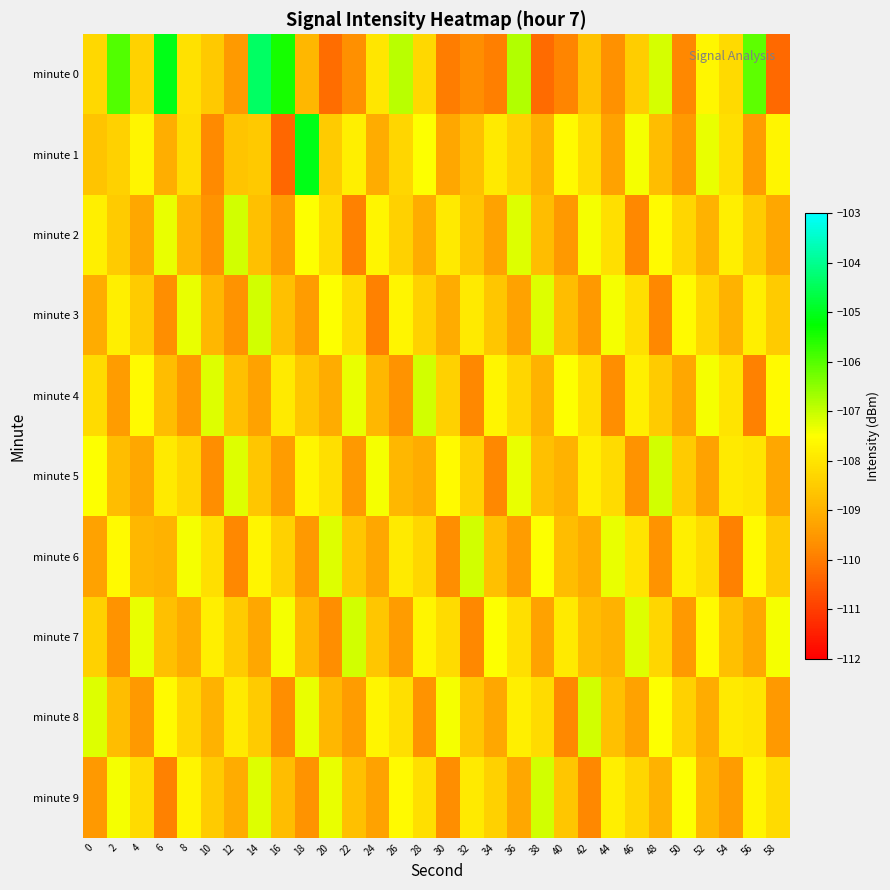

Reading left to right, extract all data points from this chart.

minute 0: 0=-108.3	2=-106.0	4=-108.4	6=-105.0	8=-108.1	10=-108.5	12=-109.4	14=-104.4	16=-105.5	18=-108.9	20=-110.2	22=-109.7	24=-108.0	26=-106.9	28=-108.3	30=-110.0	32=-109.7	34=-110.0	36=-106.8	38=-110.3	40=-109.8	42=-108.7	44=-109.6	46=-108.5	48=-107.1	50=-109.8	52=-107.7	54=-108.2	56=-106.1	58=-110.3
minute 1: 0=-108.6	2=-108.4	4=-107.7	6=-109.1	8=-108.2	10=-109.8	12=-108.6	14=-108.6	16=-110.3	18=-105.1	20=-108.5	22=-107.8	24=-109.1	26=-108.3	28=-107.5	30=-109.2	32=-108.7	34=-107.9	36=-108.4	38=-109.0	40=-107.6	42=-108.2	44=-109.3	46=-107.4	48=-108.8	50=-109.5	52=-107.3	54=-108.1	56=-109.4	58=-107.7
minute 2: 0=-107.8	2=-108.5	4=-109.2	6=-107.3	8=-108.9	10=-109.6	12=-107.1	14=-108.7	16=-109.4	18=-107.5	20=-108.2	22=-109.9	24=-107.7	26=-108.4	28=-109.1	30=-107.9	32=-108.6	34=-109.3	36=-107.2	38=-108.8	40=-109.5	42=-107.4	44=-108.1	46=-109.8	48=-107.6	50=-108.3	52=-109.0	54=-107.8	56=-108.5	58=-109.2
minute 3: 0=-109.1	2=-107.8	4=-108.5	6=-109.7	8=-107.3	10=-108.9	12=-109.6	14=-107.1	16=-108.7	18=-109.4	20=-107.5	22=-108.2	24=-109.9	26=-107.7	28=-108.4	30=-109.1	32=-107.9	34=-108.6	36=-109.3	38=-107.2	40=-108.8	42=-109.5	44=-107.4	46=-108.1	48=-109.8	50=-107.6	52=-108.3	54=-109.0	56=-107.8	58=-108.5
minute 4: 0=-108.2	2=-109.4	4=-107.6	6=-108.8	8=-109.5	10=-107.2	12=-108.7	14=-109.3	16=-107.9	18=-108.6	20=-109.1	22=-107.3	24=-108.9	26=-109.6	28=-107.1	30=-108.4	32=-109.8	34=-107.7	36=-108.3	38=-109.0	40=-107.5	42=-108.1	44=-109.7	46=-107.8	48=-108.5	50=-109.2	52=-107.4	54=-108.0	56=-109.9	58=-107.6
minute 5: 0=-107.5	2=-108.8	4=-109.2	6=-107.9	8=-108.3	10=-109.7	12=-107.2	14=-108.6	16=-109.4	18=-107.7	20=-108.1	22=-109.5	24=-107.4	26=-108.9	28=-109.1	30=-107.6	32=-108.4	34=-109.8	36=-107.3	38=-108.7	40=-109.0	42=-107.8	44=-108.2	46=-109.6	48=-107.1	50=-108.5	52=-109.3	54=-107.9	56=-108.0	58=-109.2
minute 6: 0=-109.3	2=-107.6	4=-108.9	6=-109.0	8=-107.4	10=-108.1	12=-109.8	14=-107.7	16=-108.4	18=-109.5	20=-107.2	22=-108.6	24=-109.2	26=-107.9	28=-108.3	30=-109.7	32=-107.1	34=-108.7	36=-109.4	38=-107.5	40=-108.8	42=-109.1	44=-107.3	46=-108.0	48=-109.6	50=-107.8	52=-108.2	54=-109.9	56=-107.6	58=-108.5
minute 7: 0=-108.4	2=-109.6	4=-107.3	6=-108.7	8=-109.1	10=-107.8	12=-108.5	14=-109.2	16=-107.4	18=-108.9	20=-109.7	22=-107.1	24=-108.6	26=-109.4	28=-107.7	30=-108.2	32=-109.8	34=-107.5	36=-108.1	38=-109.3	40=-107.9	42=-108.8	44=-109.0	46=-107.2	48=-108.3	50=-109.5	52=-107.6	54=-108.7	56=-109.2	58=-107.4
minute 8: 0=-107.2	2=-108.8	4=-109.5	6=-107.6	8=-108.3	10=-109.0	12=-107.9	14=-108.5	16=-109.7	18=-107.3	20=-108.9	22=-109.4	24=-107.7	26=-108.1	28=-109.6	30=-107.4	32=-108.6	34=-109.2	36=-107.8	38=-108.2	40=-109.8	42=-107.1	44=-108.7	46=-109.3	48=-107.5	50=-108.4	52=-109.1	54=-107.9	56=-108.0	58=-109.5
minute 9: 0=-109.5	2=-107.4	4=-108.2	6=-109.9	8=-107.7	10=-108.5	12=-109.1	14=-107.2	16=-108.8	18=-109.6	20=-107.3	22=-108.7	24=-109.3	26=-107.6	28=-108.1	30=-109.7	32=-107.9	34=-108.4	36=-109.2	38=-107.1	40=-108.6	42=-109.8	44=-107.8	46=-108.3	48=-109.0	50=-107.5	52=-108.9	54=-109.4	56=-107.7	58=-108.2